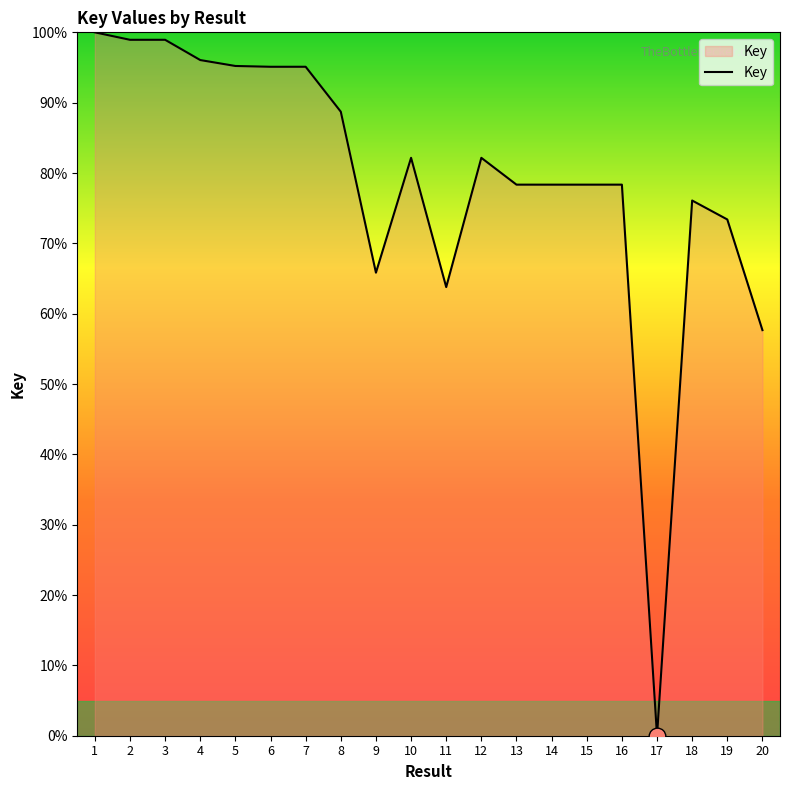

How many values are above zero?

19